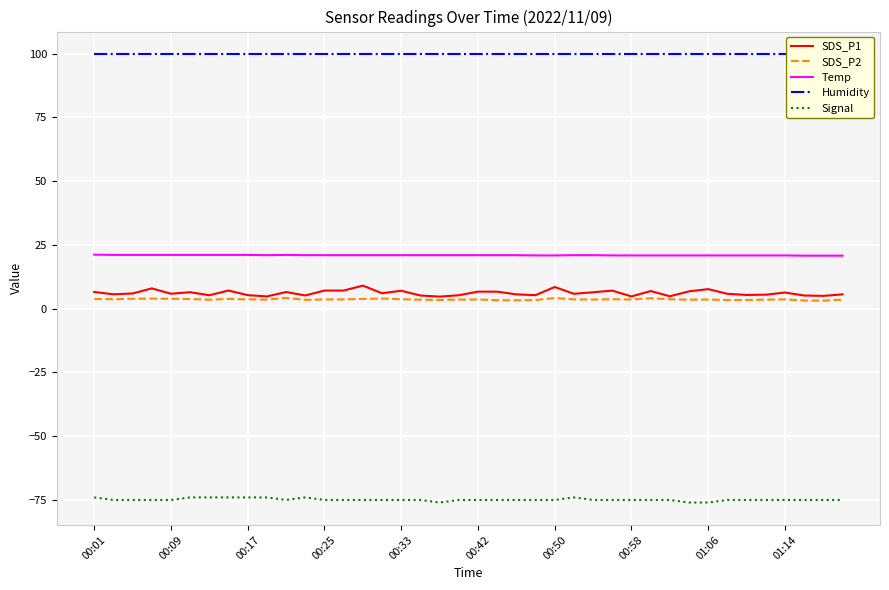

True or false: SDS_P2 has more than 2 interior local peaks.

True